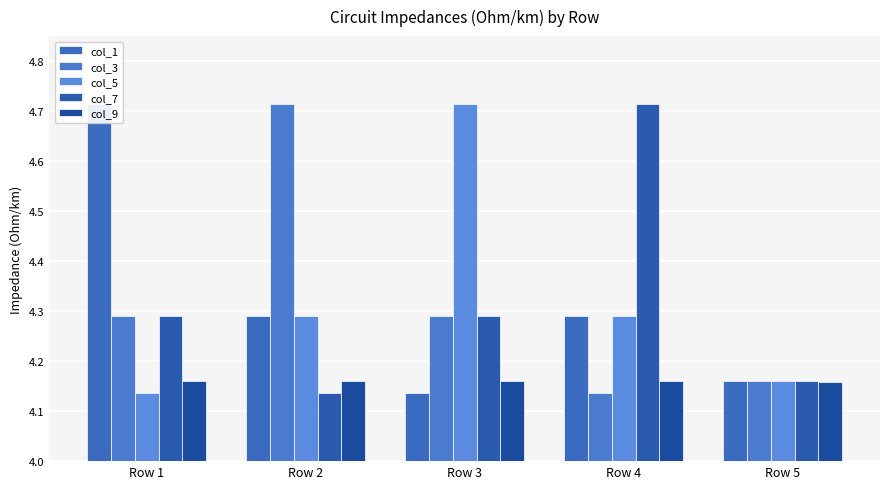

The col_9 series shows 4.2 at Row 4. True or false?

True